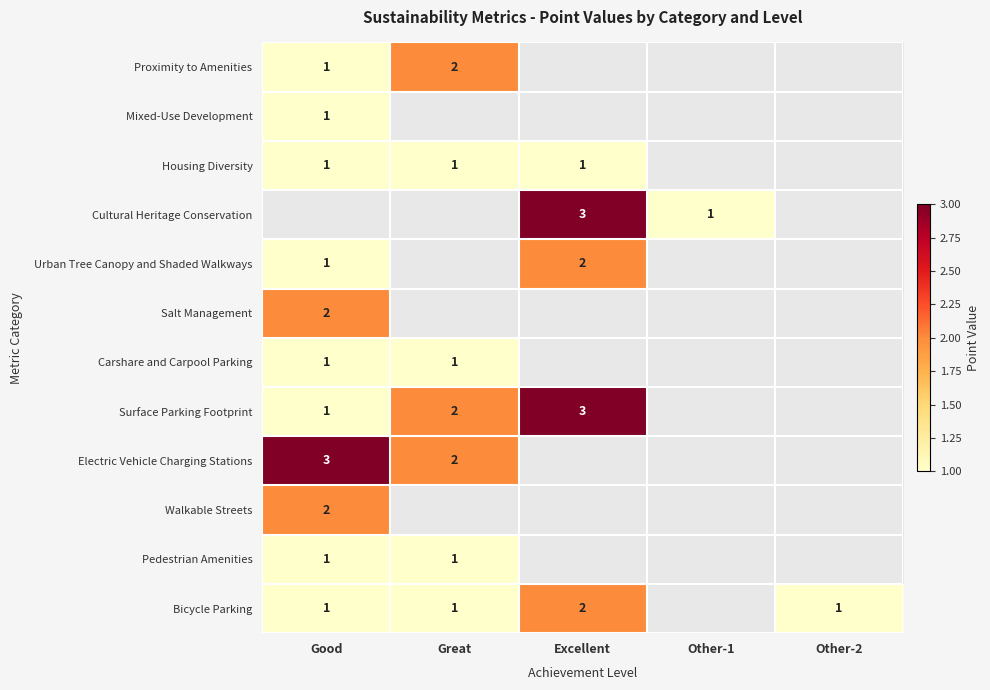

What is the smallest value displayed?

1.0